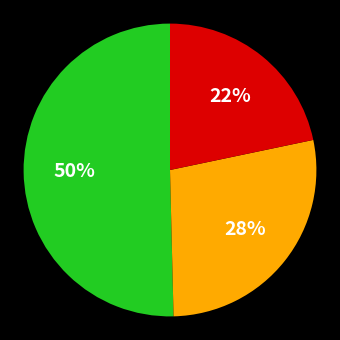

To the nearest percent, what is the average slice percentage?

33%